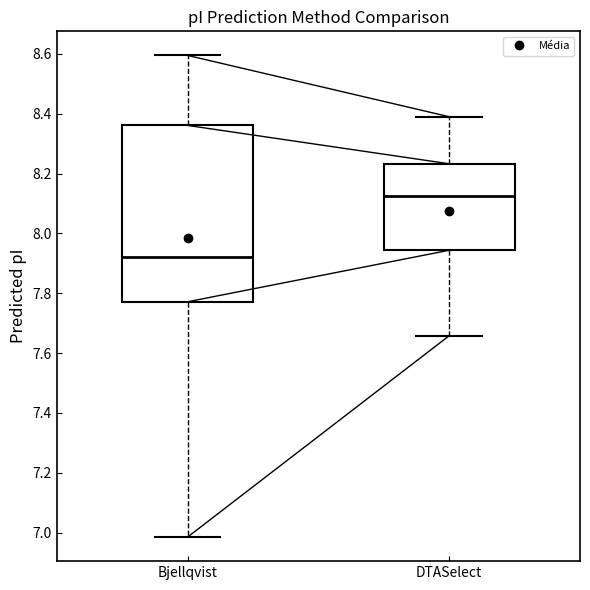

Reading left to right, read every box against the y-axis: the position of its median line, the range the box covers, and the ends of its whiskers. The values are not printed on the chart, so give them approximately, as read against the axis.

Bjellqvist: median 7.92, box 7.78 to 8.36, whiskers 6.98 to 8.60
DTASelect: median 8.12, box 7.94 to 8.24, whiskers 7.66 to 8.40